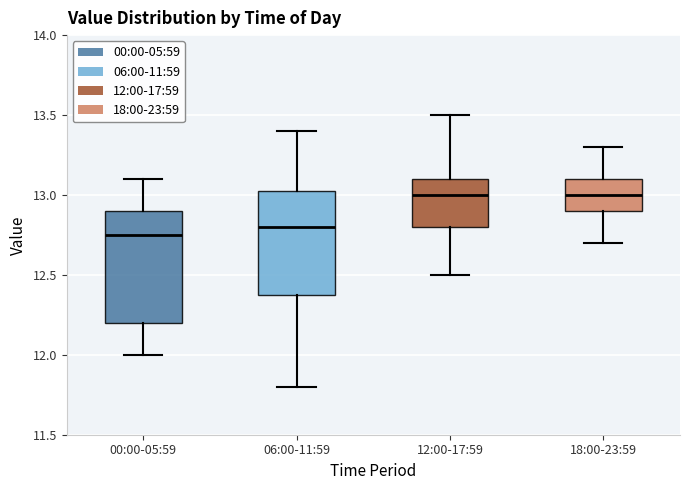

Reading left to right, read every box against the y-axis: the position of its median line, the range the box covers, and the ends of its whiskers. The values are not printed on the chart, so give them approximately, as read against the axis.

00:00-05:59: median 12.75, box 12.20 to 12.90, whiskers 12.00 to 13.10
06:00-11:59: median 12.80, box 12.40 to 13.05, whiskers 11.80 to 13.40
12:00-17:59: median 13.00, box 12.80 to 13.10, whiskers 12.50 to 13.50
18:00-23:59: median 13.00, box 12.90 to 13.10, whiskers 12.70 to 13.30